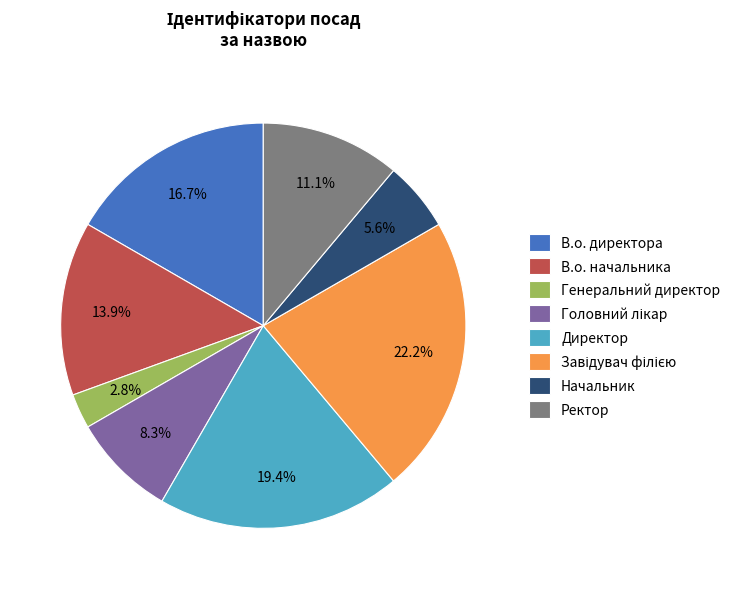

Approximately how many times larger is the value at В.о. директора compared to Генеральний директор?

6.0